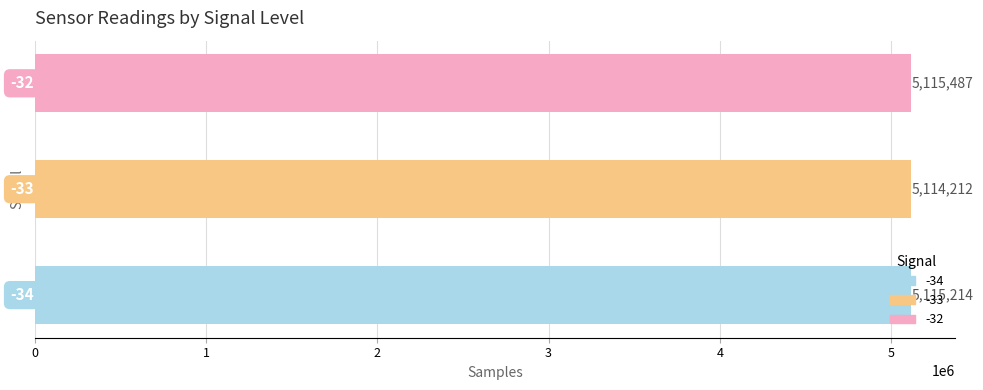

What is the difference between the maximum and minimum values?

1275